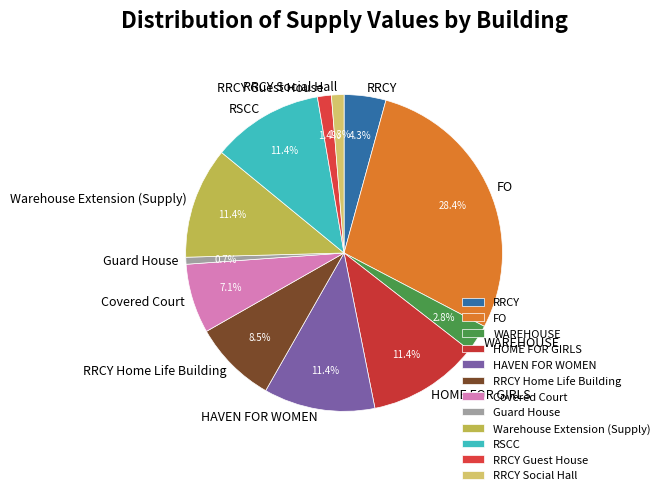

What is the total percentage of HAVEN FOR WOMEN and RRCY Guest House?

12.8%